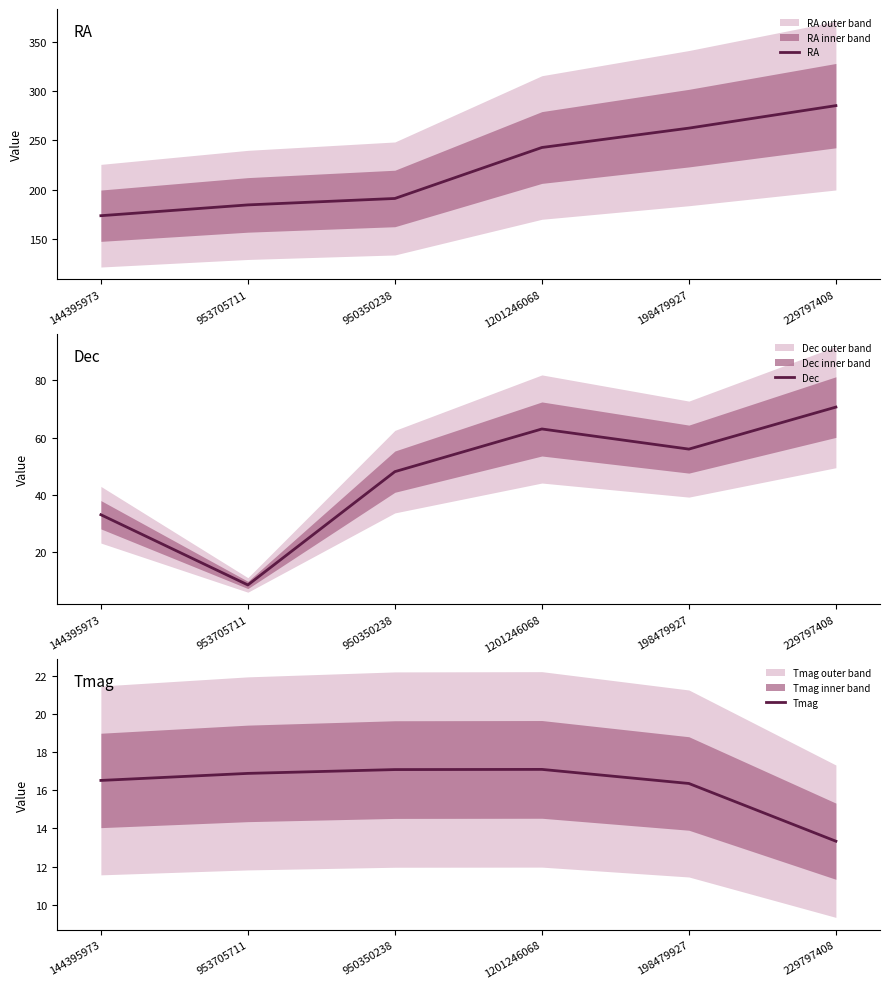

How many intersections are there between Tmag and Dec?

2